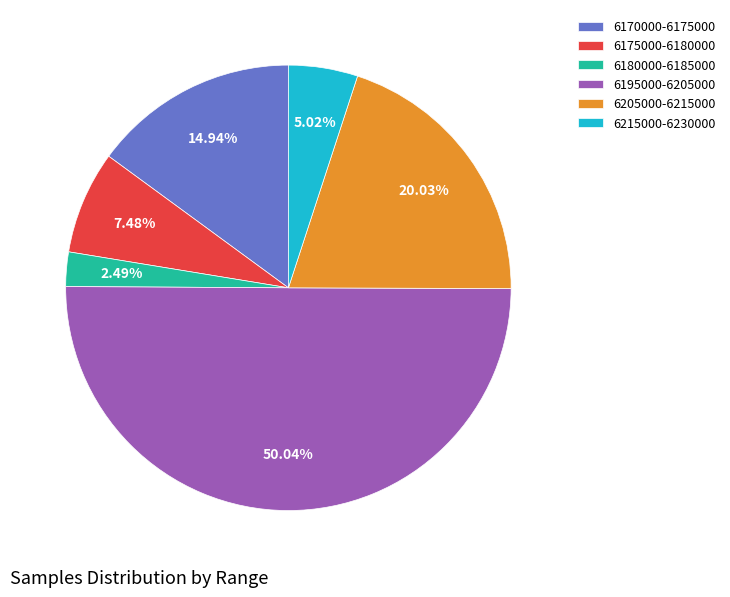

Which category accounts for the majority?

6195000-6205000